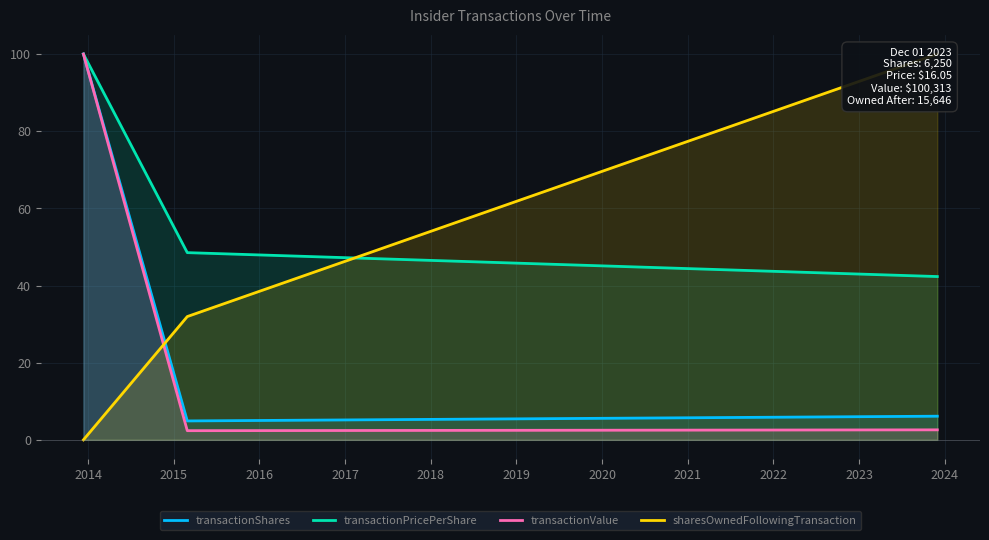

What is the difference between the second highest and minimum values in the transactionValue series?

0.2